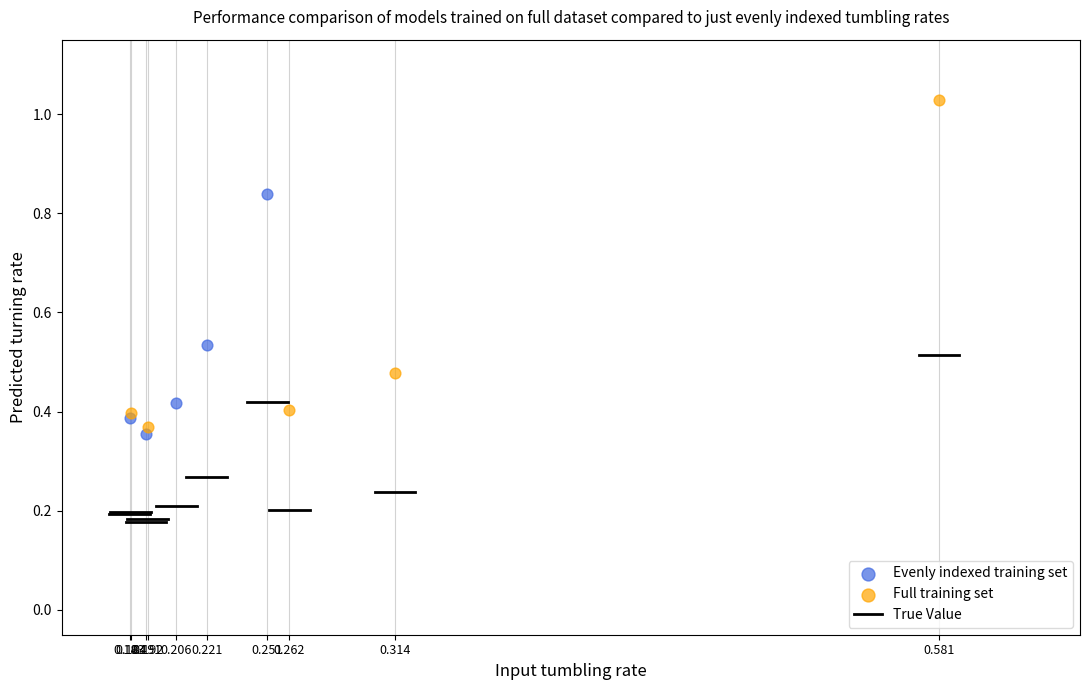

Which series contains the highest Y value?

Full training set